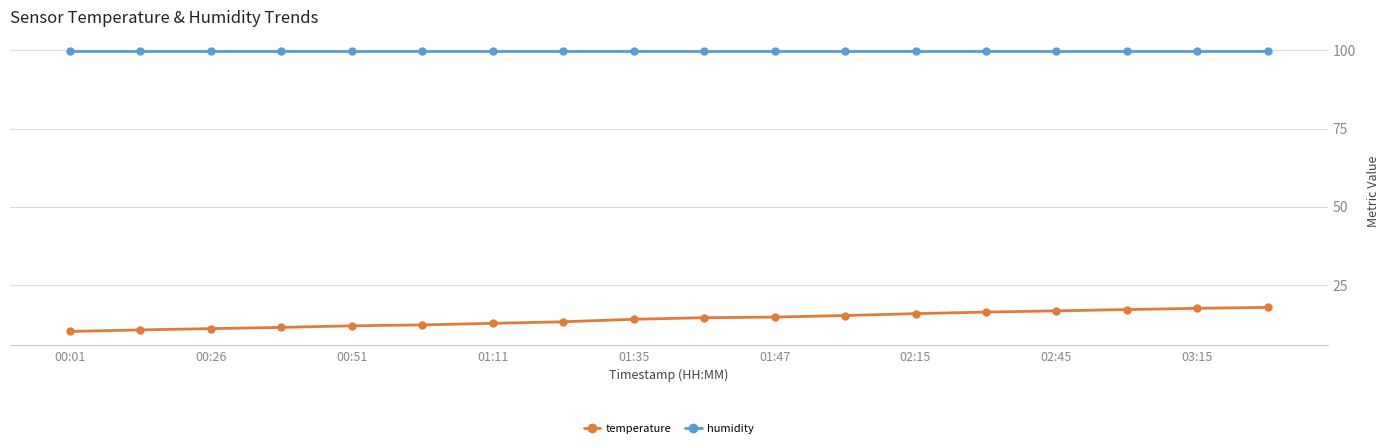

True or false: temperature and humidity cross at least once.

False